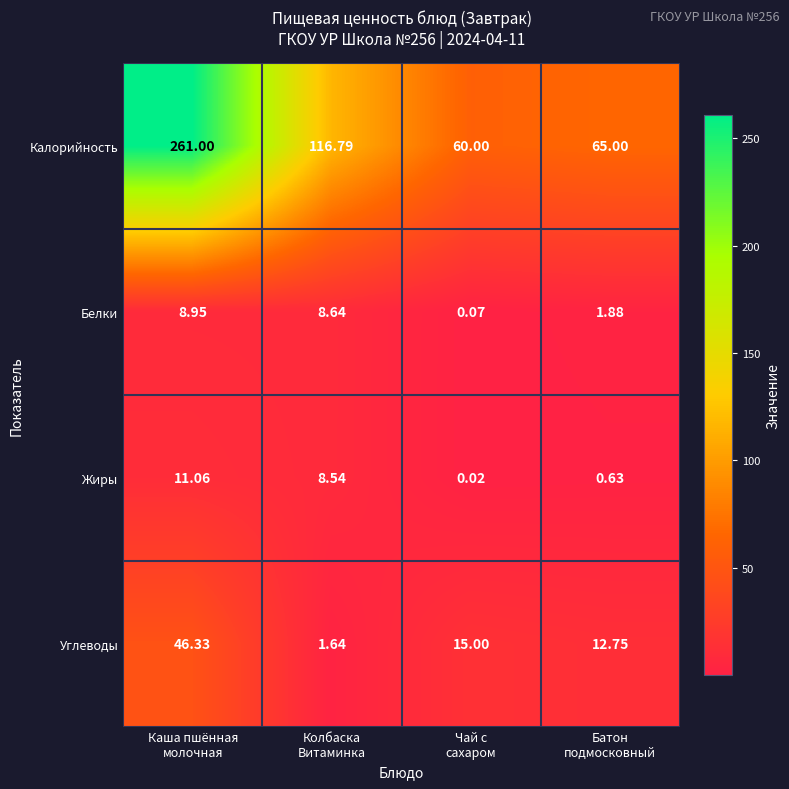

Rank the series by their maximum value, from lowest to highest.

Белки, Жиры, Углеводы, Калорийность